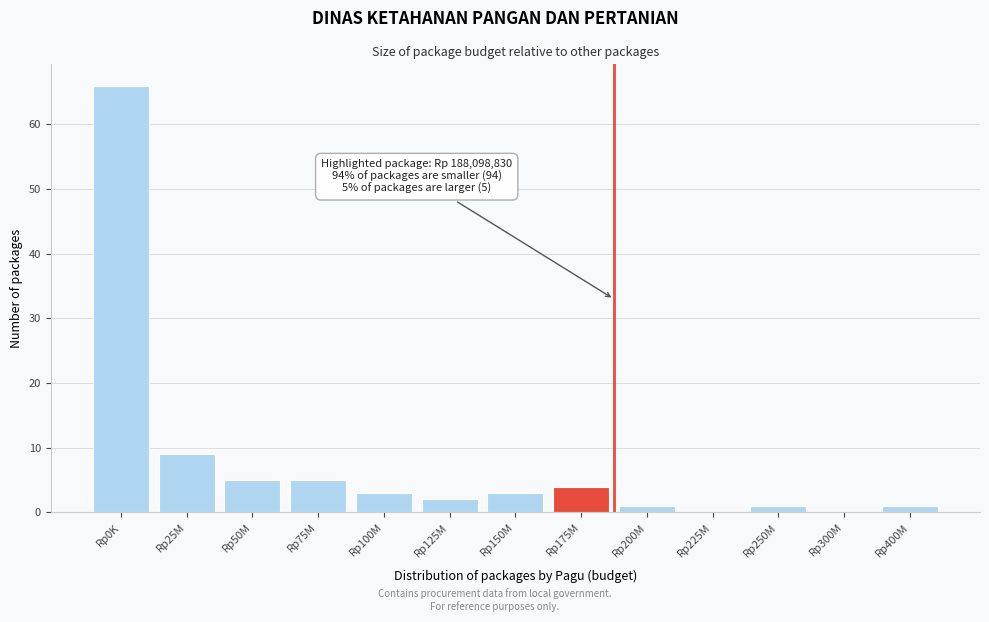

Reading left to right, what are all the values shown in this chart?

Rp0K=66	Rp25M=9	Rp50M=5	Rp75M=5	Rp100M=3	Rp125M=2	Rp150M=3	Rp175M=4	Rp200M=1	Rp225M=0	Rp250M=1	Rp300M=0	Rp400M=1